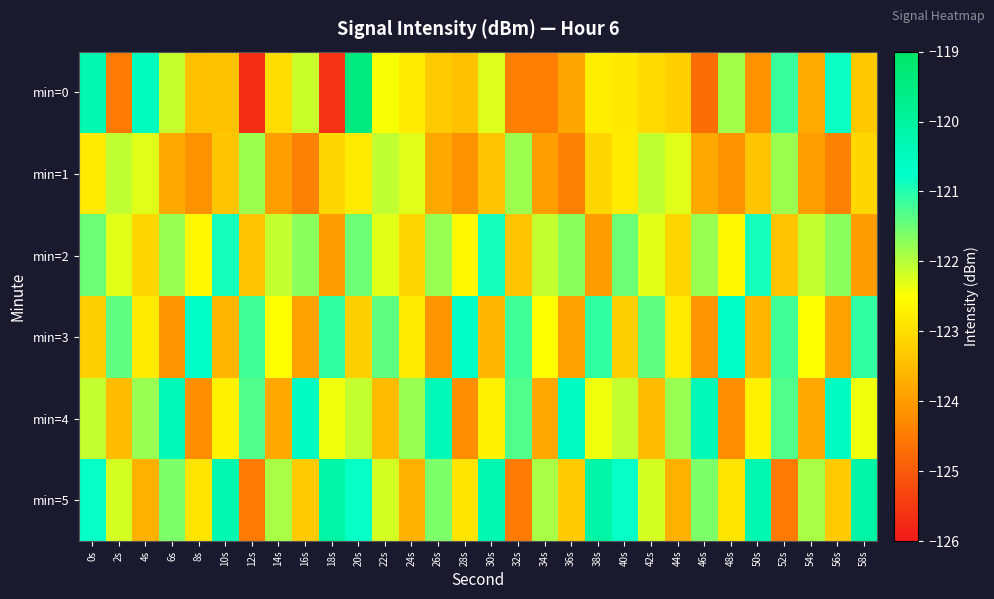

At which category is the sum across all series the highest?

20s